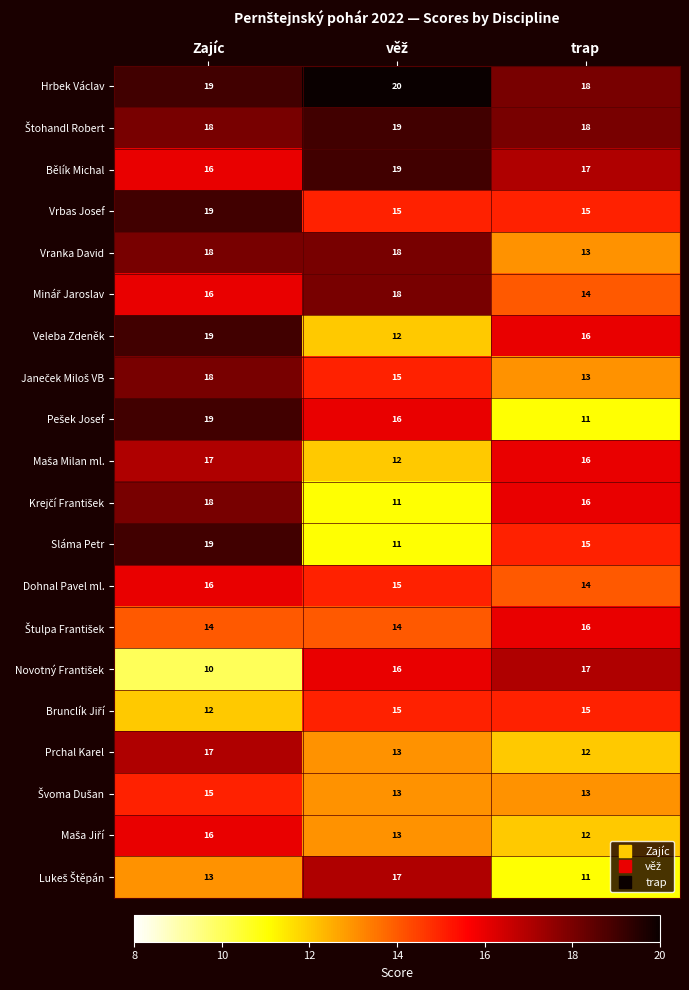

At which label does Prchal Karel first exceed 13?

Zajíc